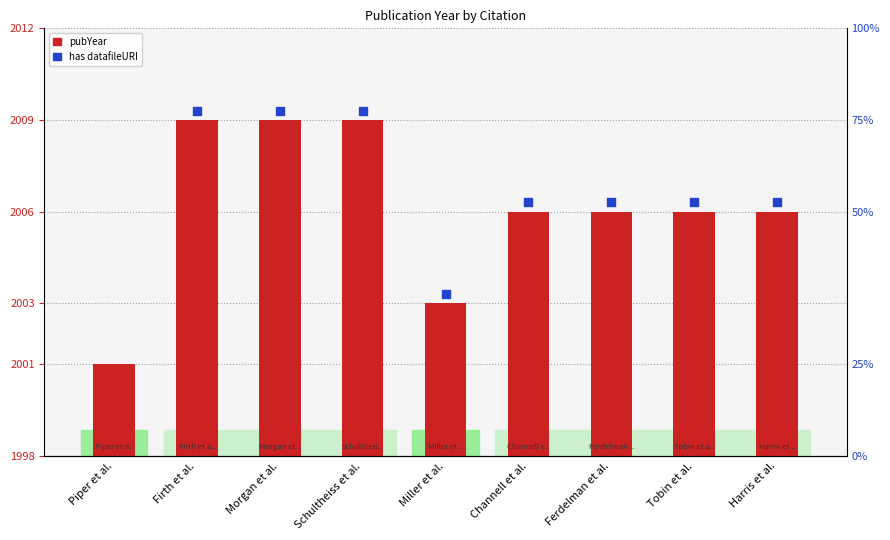

What is the change in value from Firth et al. to Channell et al.?

-3